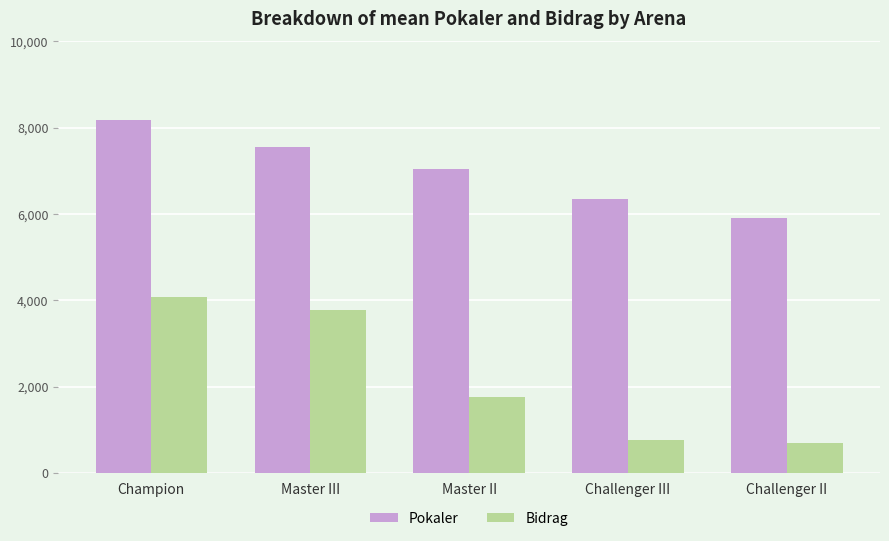

List the labels in order of Pokaler value, smallest first.

Challenger II, Challenger III, Master II, Master III, Champion